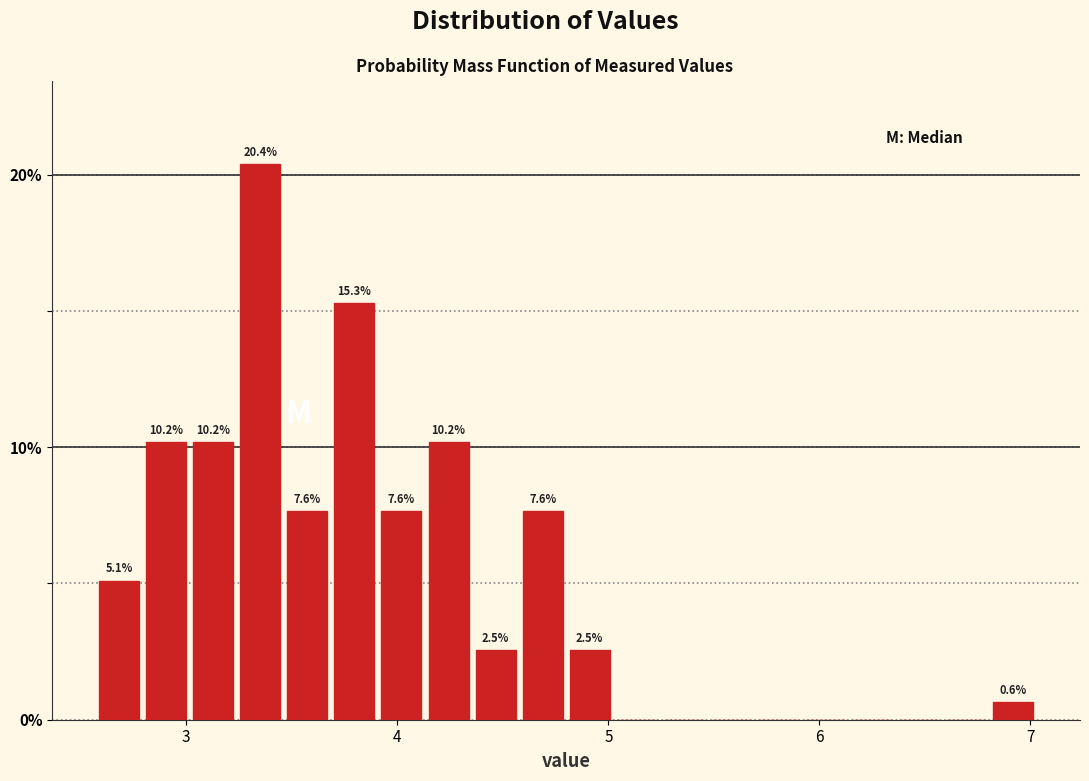

Around what value on the x-axis is the tallest bar? Give the approximate position of its centre, as read against the axis.

3.4